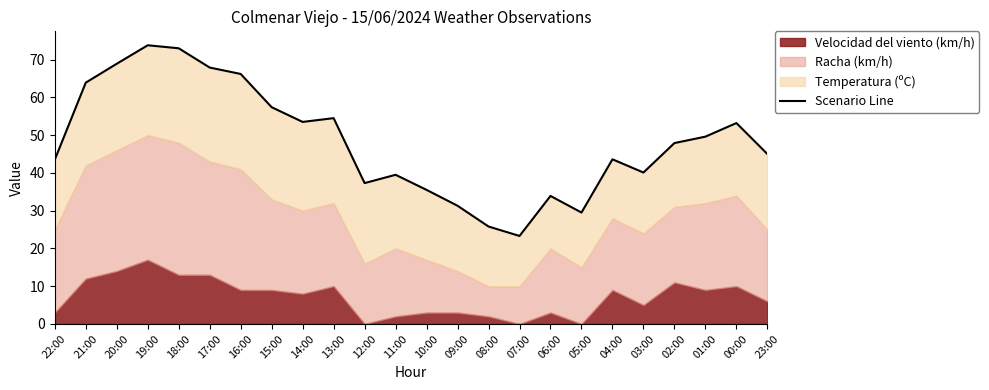

Rank the categories by value from highest to lowest.

19:00, 18:00, 20:00, 17:00, 16:00, 21:00, 15:00, 13:00, 14:00, 00:00, 01:00, 02:00, 23:00, 04:00, 22:00, 03:00, 11:00, 12:00, 10:00, 06:00, 09:00, 05:00, 08:00, 07:00